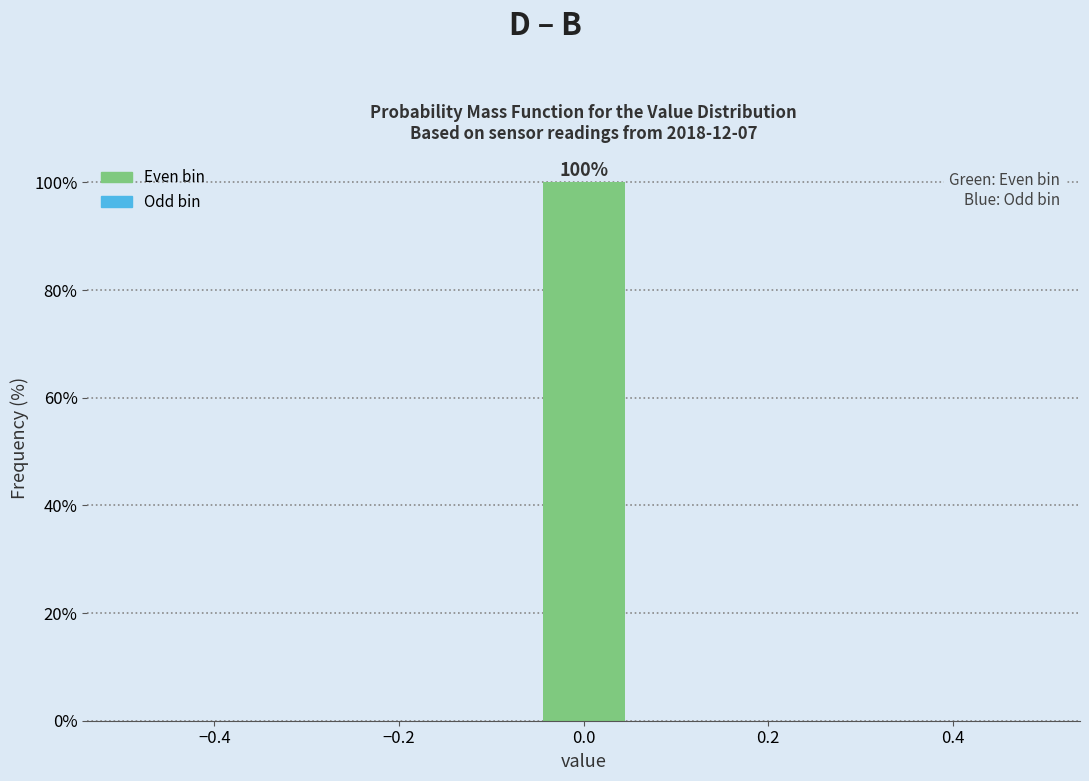

Over which range of the x-axis is the bar tallest?

-0.06 to 0.06